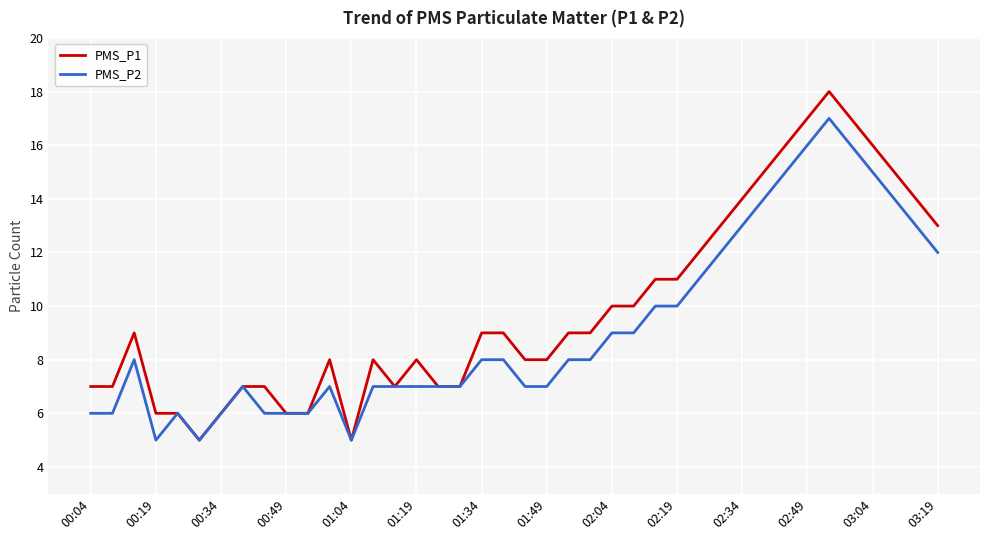

Which series has the largest total across all categories?

PMS_P1